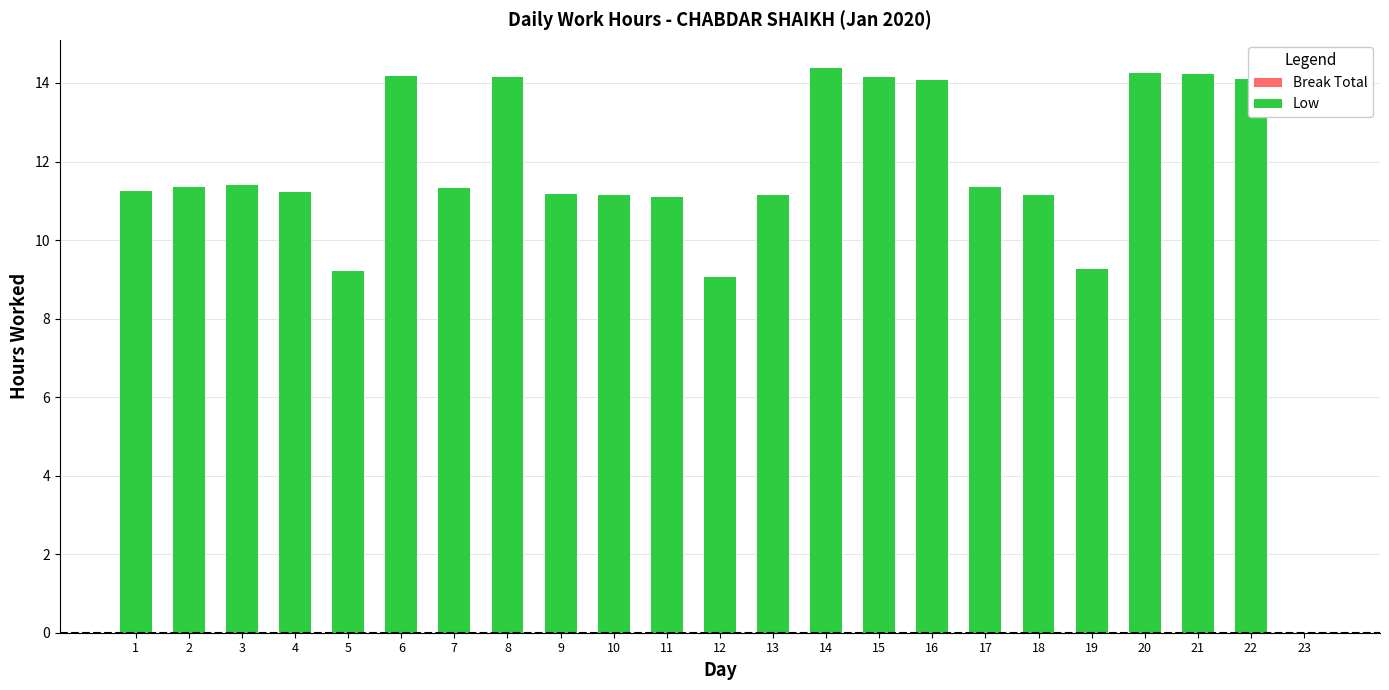

What is the greatest value displayed?

14.4